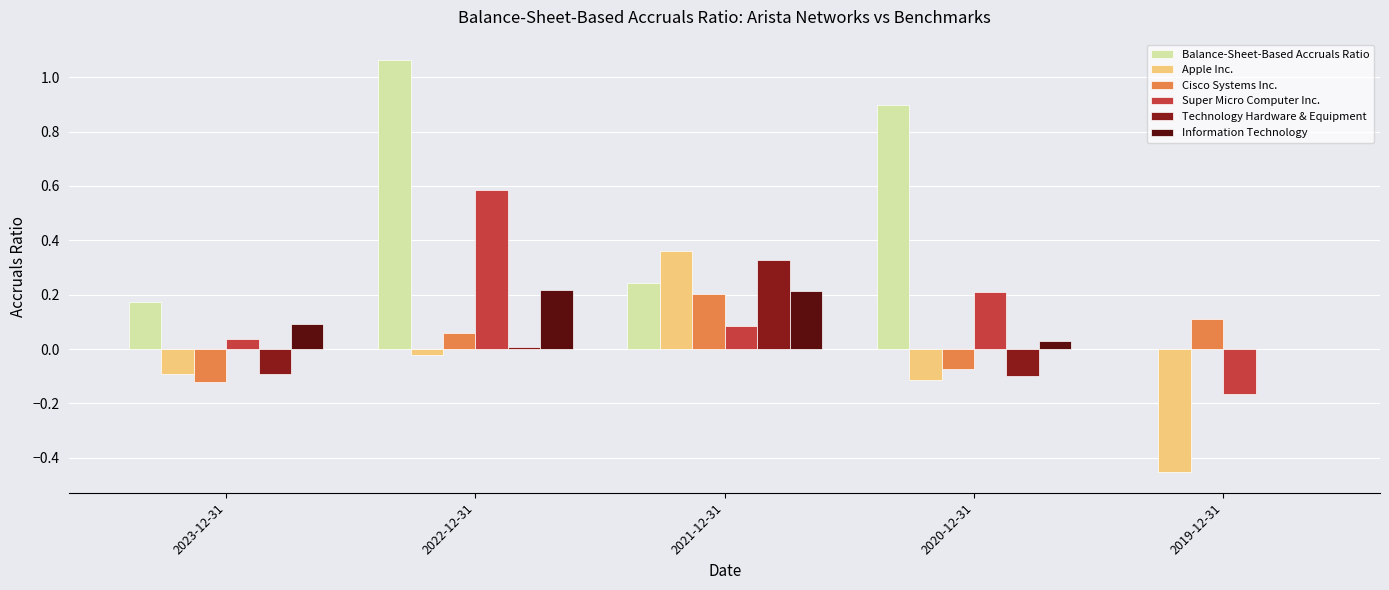

What are all the series names shown in the legend?

Balance-Sheet-Based Accruals Ratio, Apple Inc., Cisco Systems Inc., Super Micro Computer Inc., Technology Hardware & Equipment, Information Technology